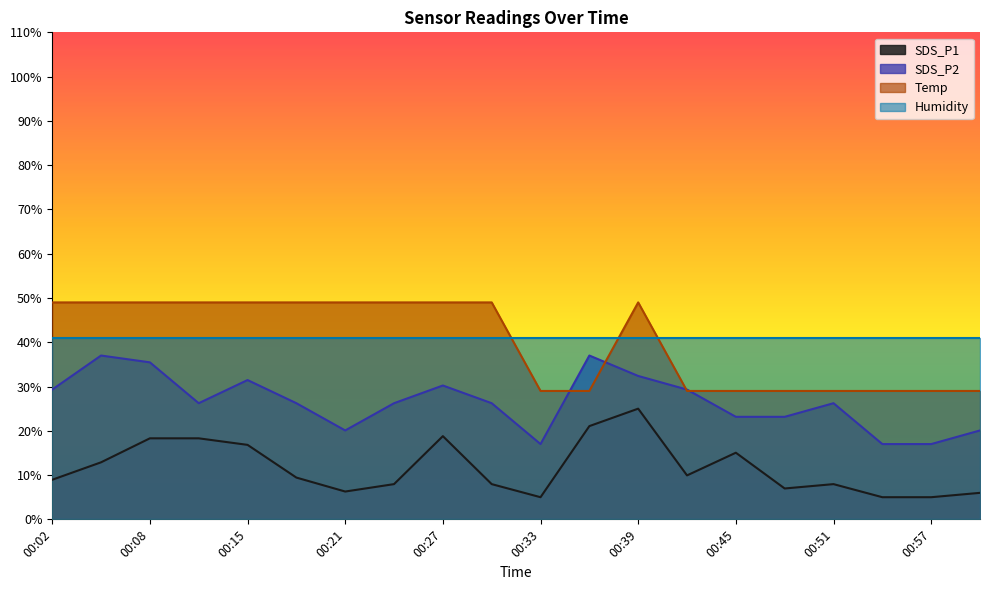

True or false: SDS_P1 and Temp cross at least once.

False